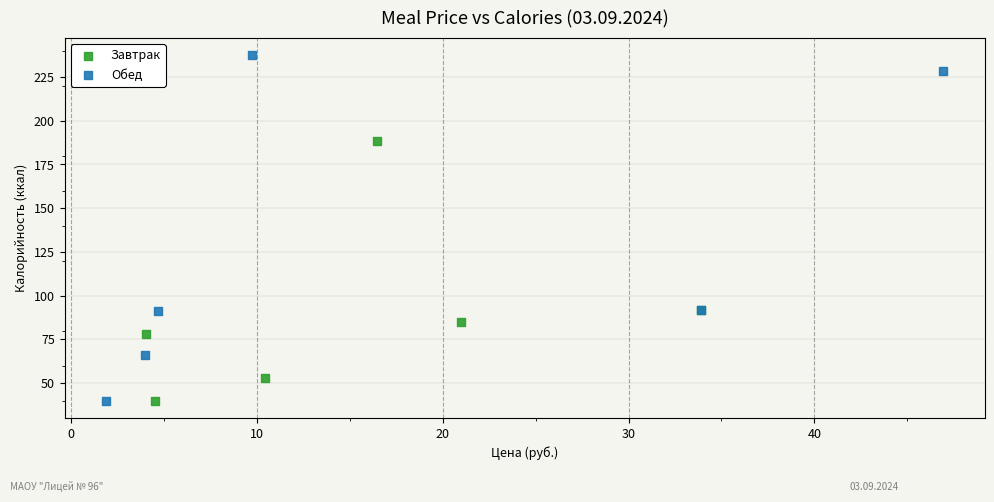

Which series has the widest spread of Y values?

Обед